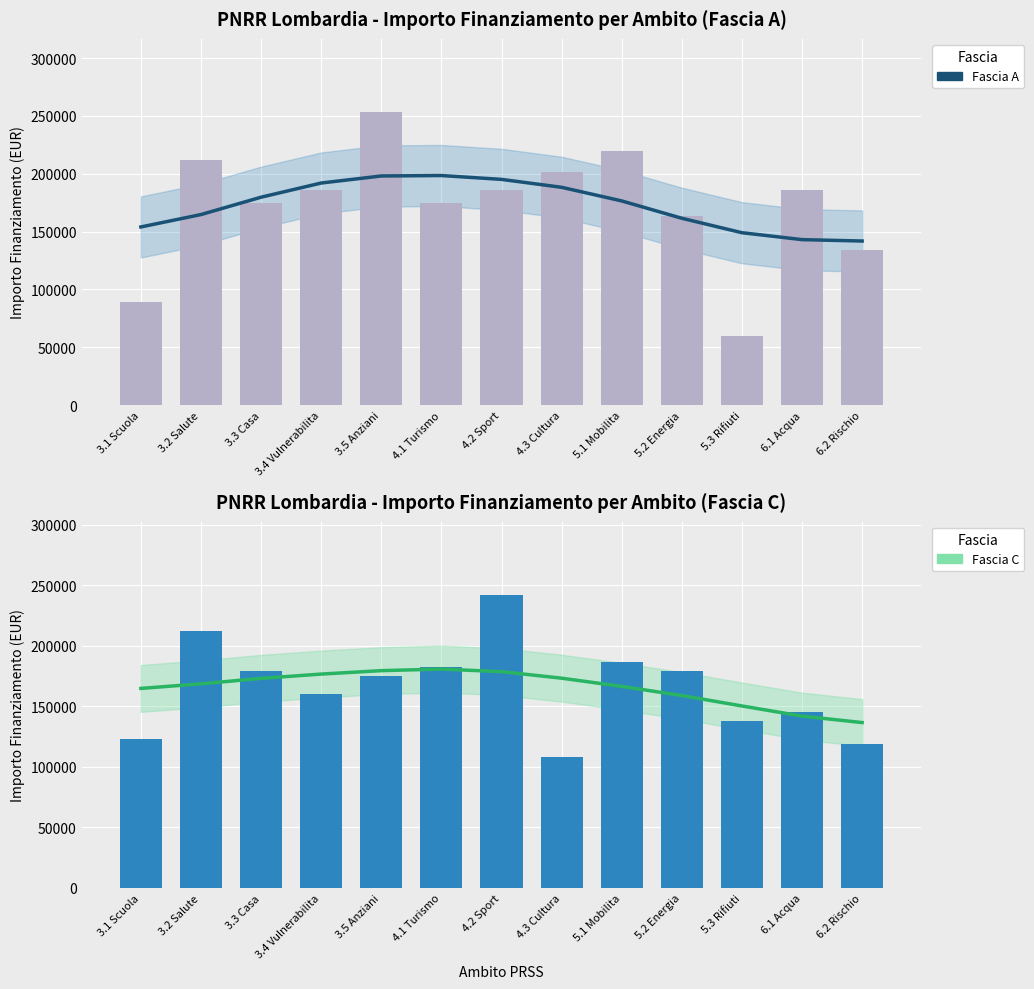

At how many categories does at least one series exceed 155217?

11